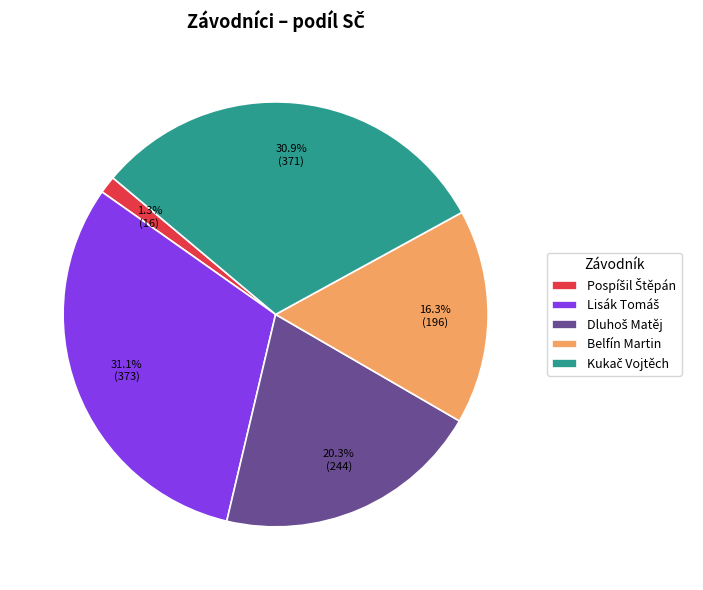

How many slices are in this pie chart?

5